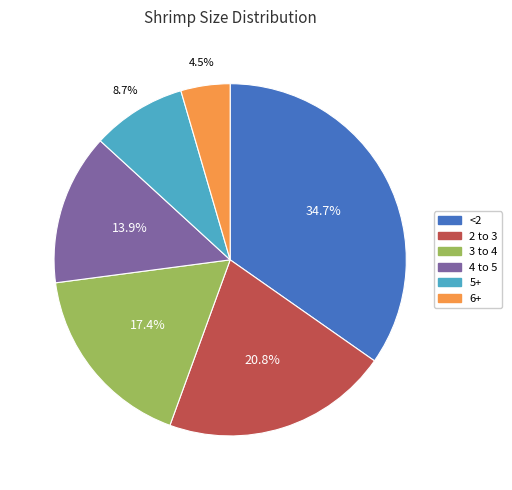

Is the sum of 3 to 4 and 4 to 5 greater than half?

No